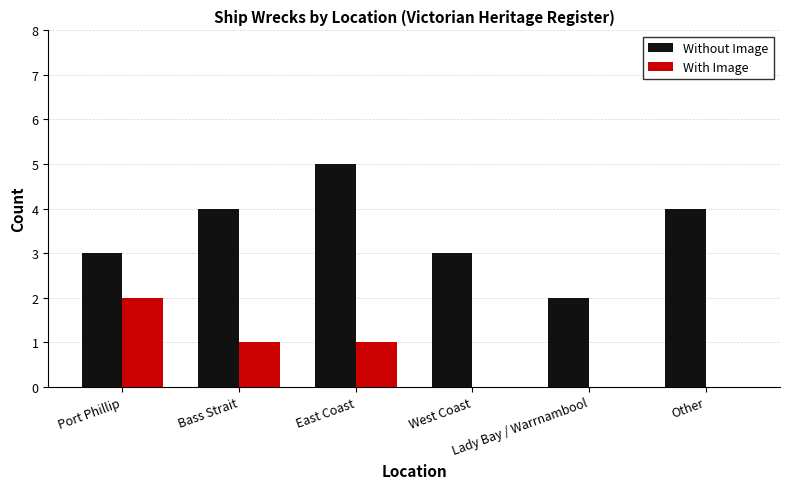

Which series has the largest total across all categories?

Without Image